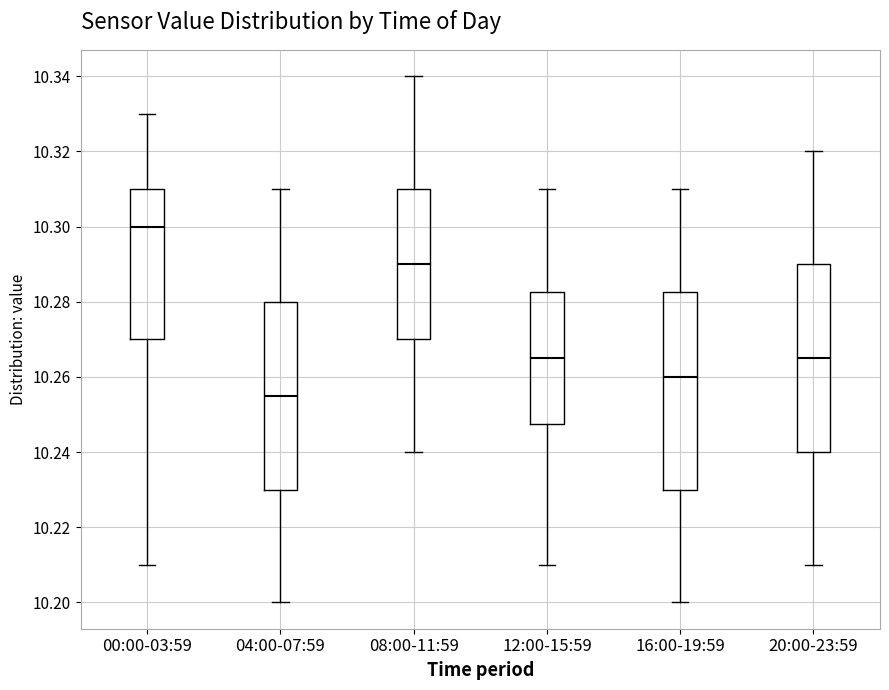

Comparing the boxes themselves (not the whiskers), which one is the tallest?

16:00-19:59